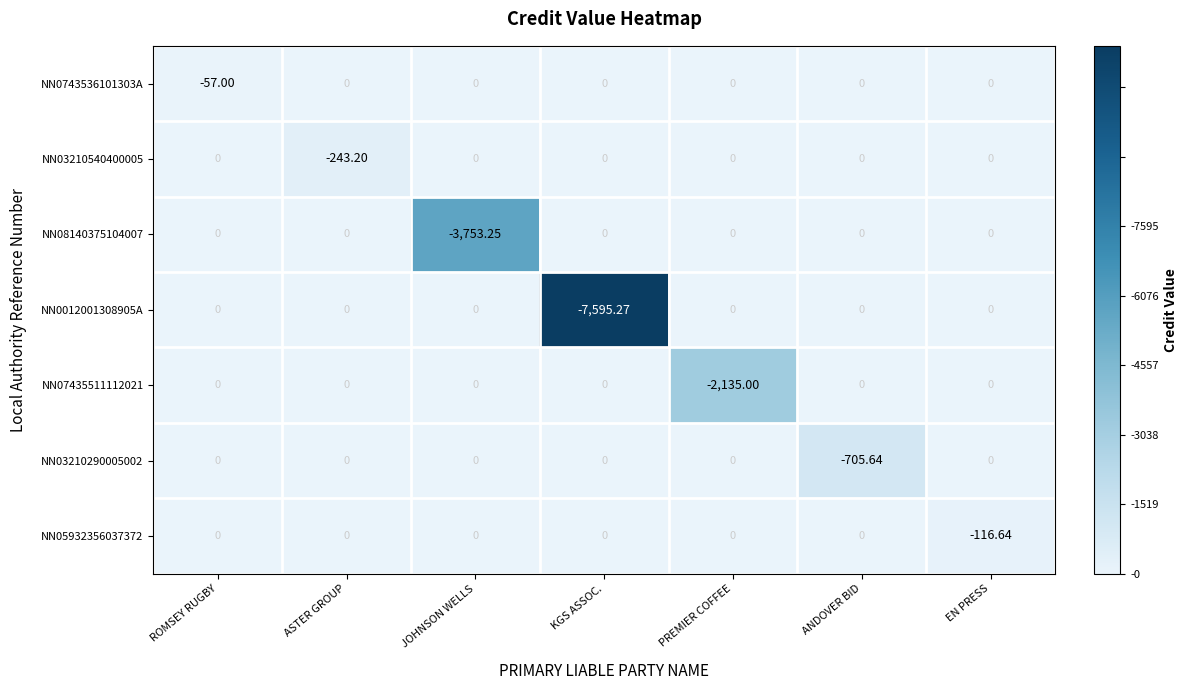

At which category is the sum across all series the highest?

ROMSEY RUGBY